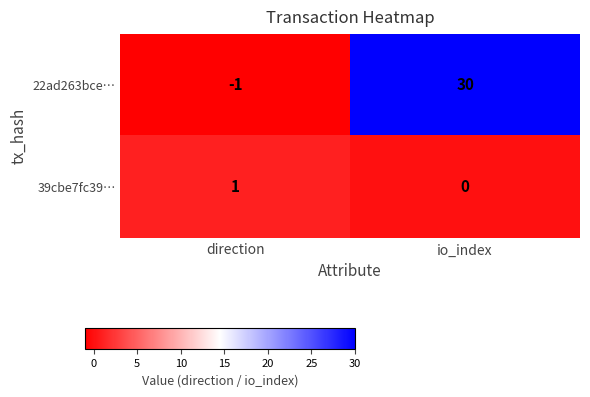

List the series in order of their overall mean, highest first.

22ad263bce…, 39cbe7fc39…